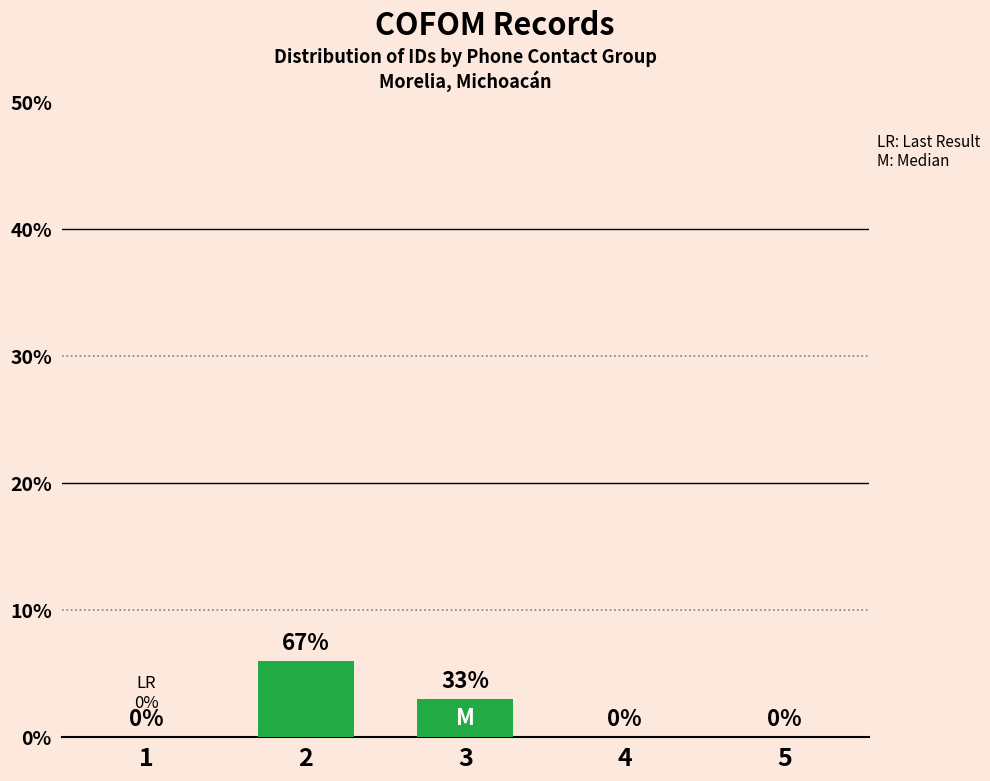

Count the values in the range 0 to 3.

4